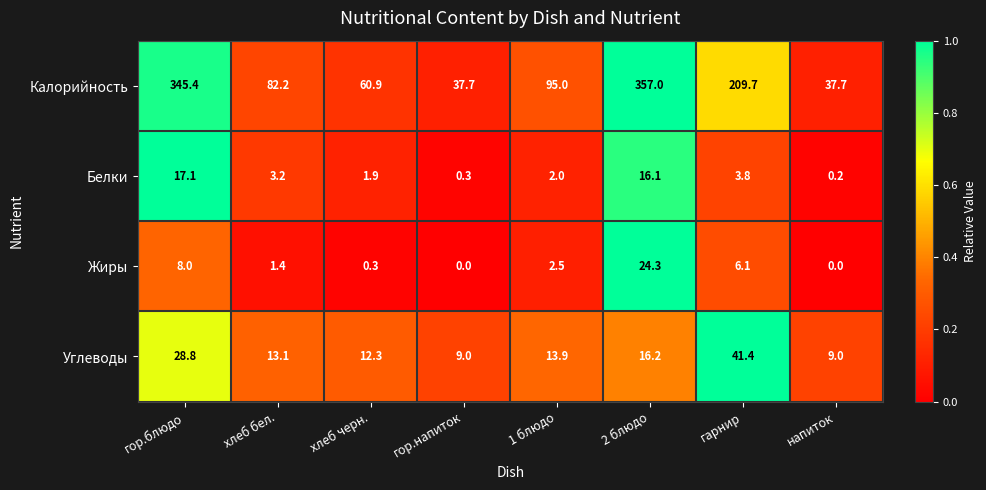

What is the minimum value for Углеводы?

9.0